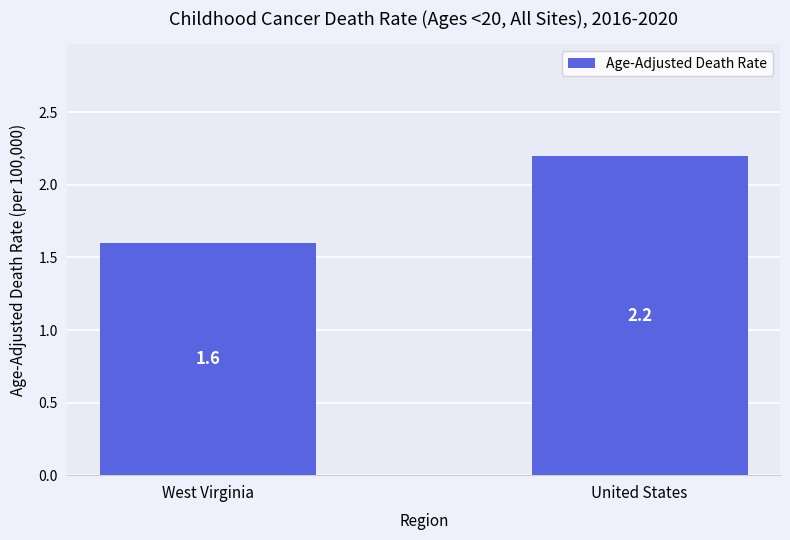

Where does the data first go above 2?

United States